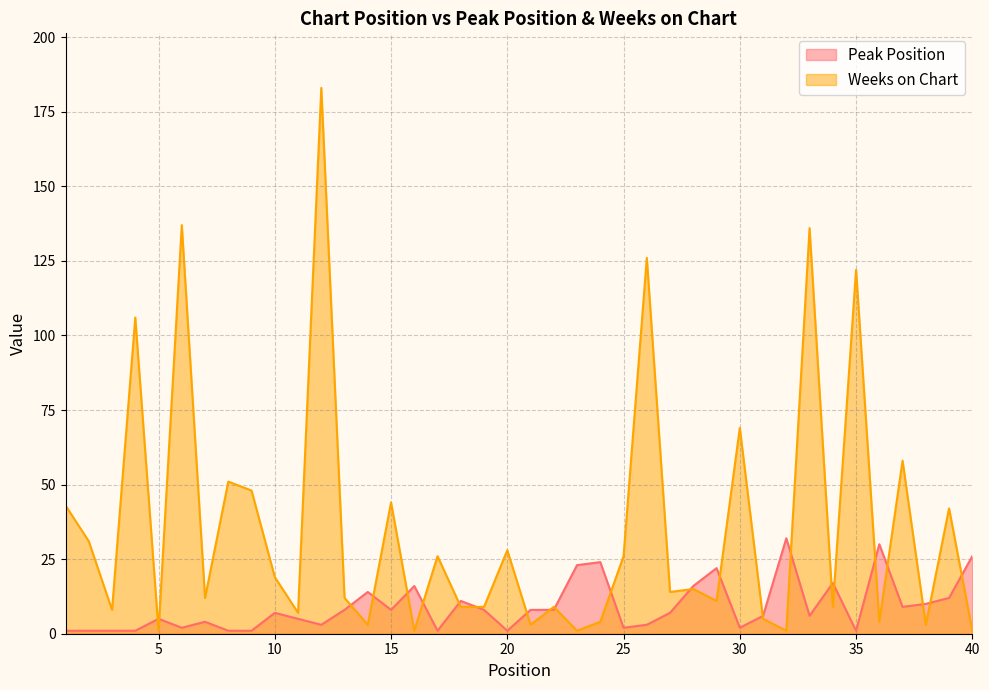

Reading left to right, what are all the values shown in this chart?

Peak Position: 1=1	2=1	3=1	4=1	5=5	6=2	7=4	8=1	9=1	10=7	11=5	12=3	13=8	14=14	15=8	16=16	17=1	18=11	19=8	20=1	21=8	22=8	23=23	24=24	25=2	26=3	27=7	28=16	29=22	30=2	31=6	32=32	33=6	34=17	35=1	36=30	37=9	38=10	39=12	40=26
Weeks on Chart: 1=43	2=31	3=8	4=106	5=1	6=137	7=12	8=51	9=48	10=19	11=7	12=183	13=12	14=3	15=44	16=1	17=26	18=9	19=9	20=28	21=3	22=9	23=1	24=4	25=26	26=126	27=14	28=15	29=11	30=69	31=5	32=1	33=136	34=9	35=122	36=4	37=58	38=3	39=42	40=1